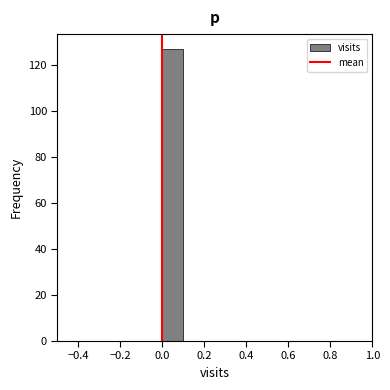

Reading left to right, list every bar in this chart as the range it spans on the x-axis followed by its height. The values are not printed on the chart, so give them approximately, as read against the axis.

-0.5 to -0.4: 0
-0.4 to -0.3: 0
-0.3 to -0.2: 0
-0.2 to -0.1: 0
-0.1 to 0.0: 0
0.0 to 0.1: 128
0.1 to 0.2: 0
0.2 to 0.3: 0
0.3 to 0.4: 0
0.4 to 0.5: 0